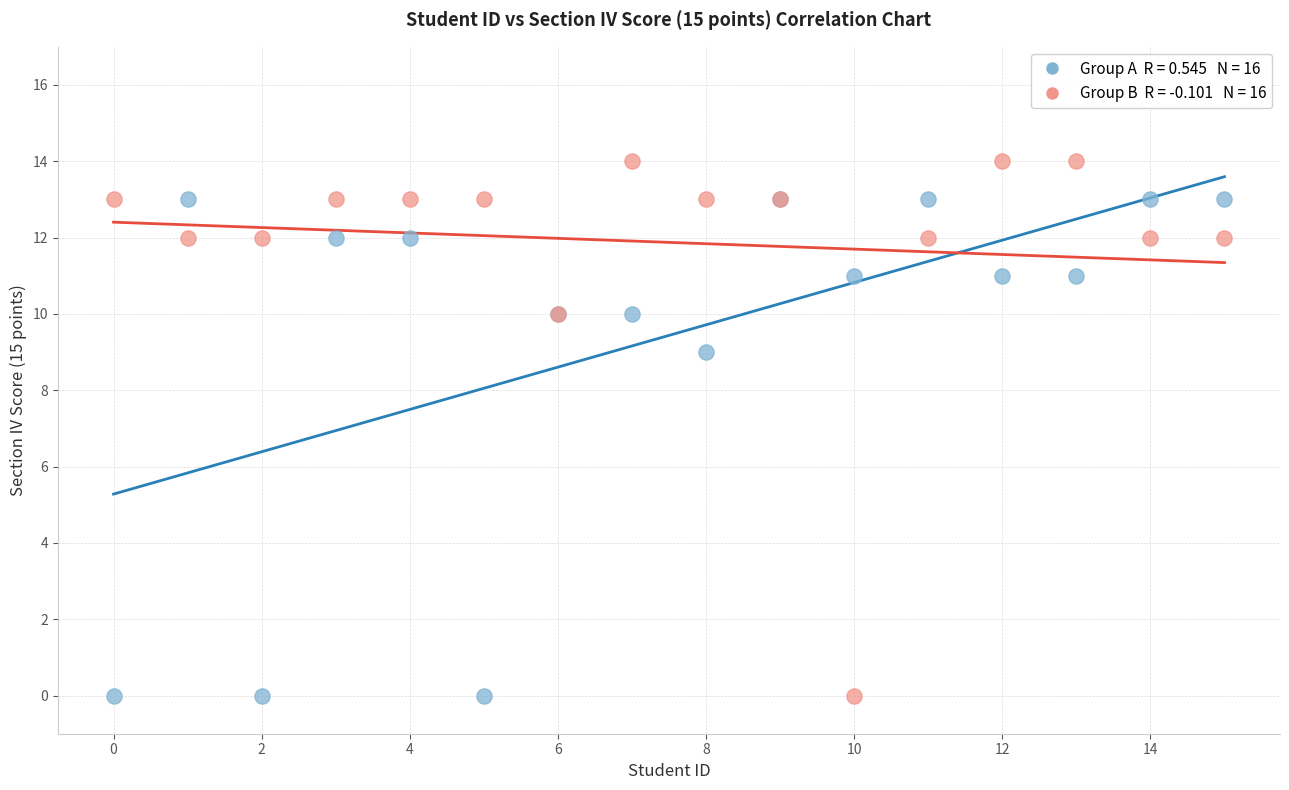

Across all series, what Y value is closest to 7?

9